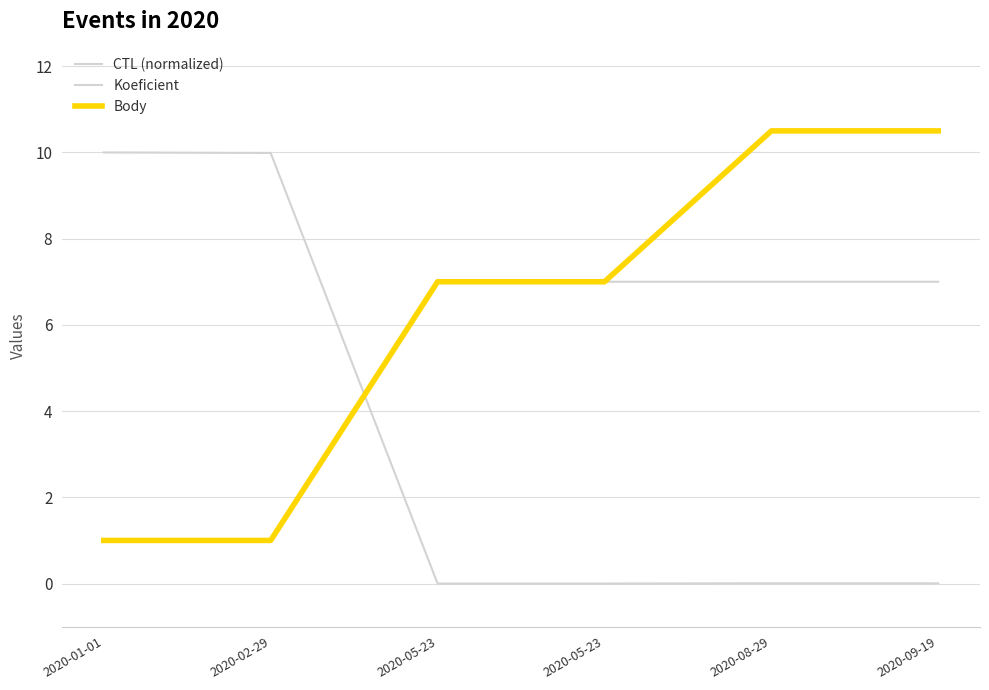

What is the highest value of the CTL (normalized) series?

10.0